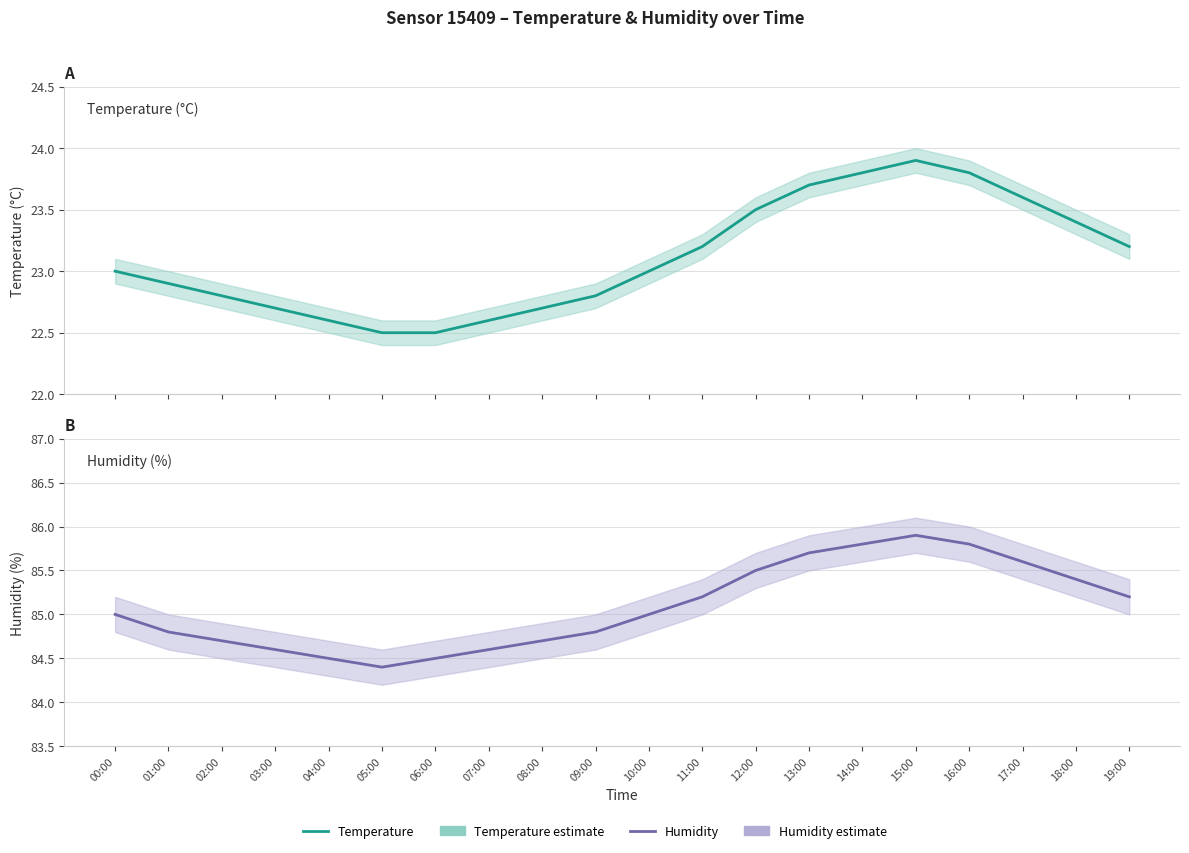

The value of Humidity at 08:00 is 112.0. True or false?

False